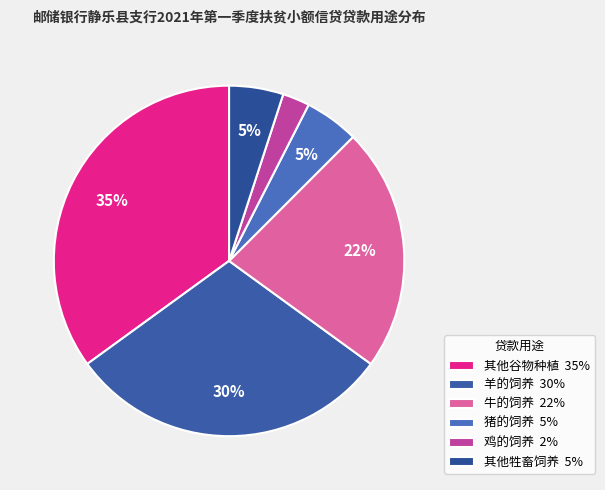

What percentage is NOT represented by 羊的饲养?

70.0%